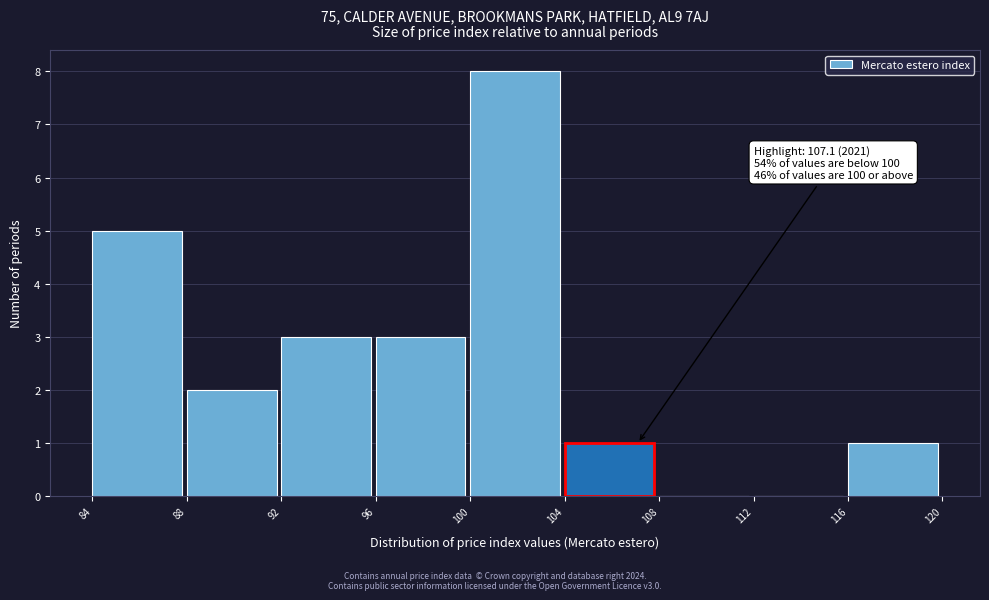

Over which range of the x-axis is the bar tallest?

100 to 104